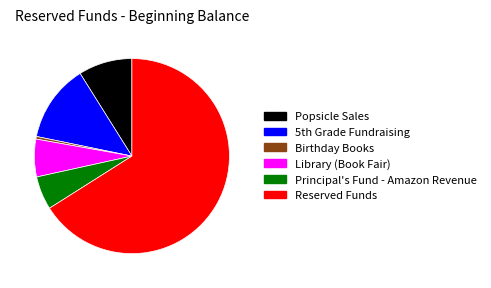

What is the largest slice in the pie chart?

Reserved Funds